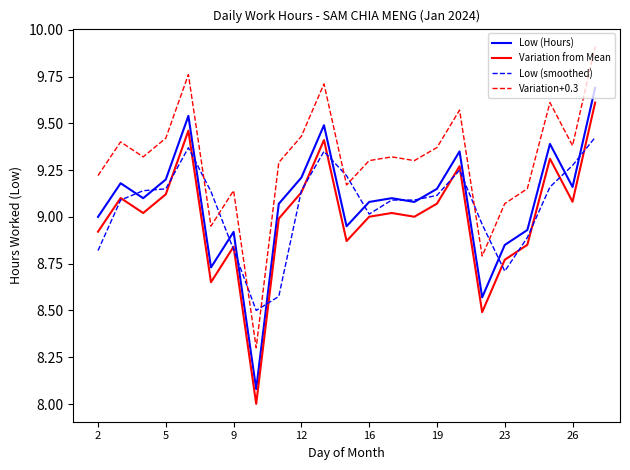

True or false: Low (Hours) and Variation+0.3 cross at least once.

False